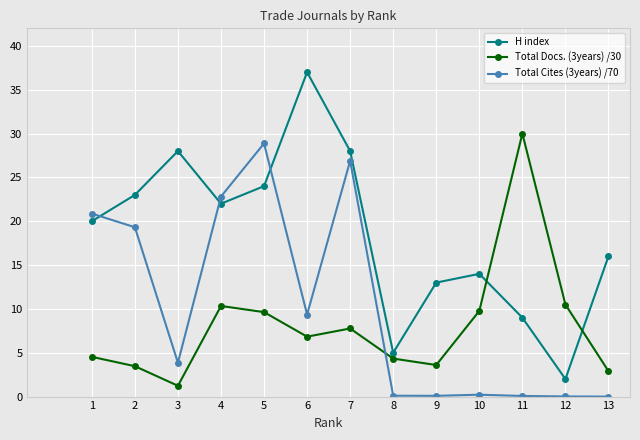

Where does the Total Docs. (3years) /30 series first go above 6?

4